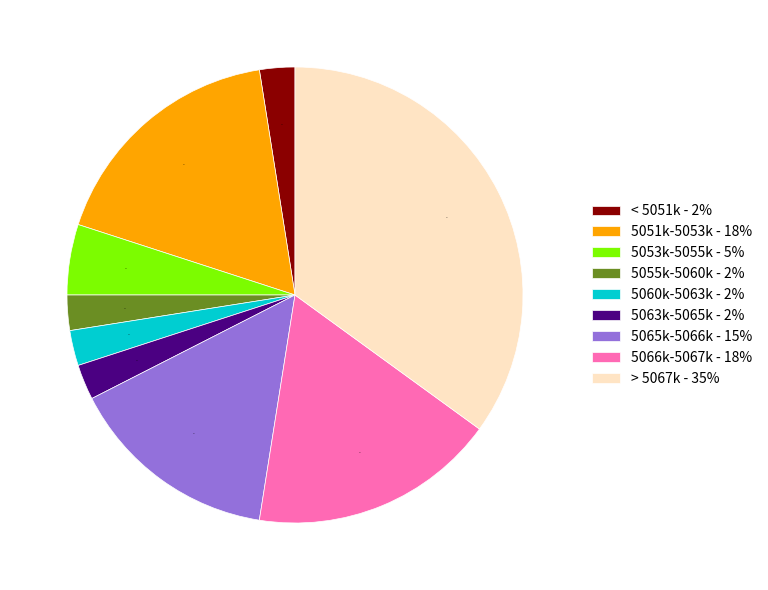

Which category has the biggest portion of the pie?

> 5067k - 35%